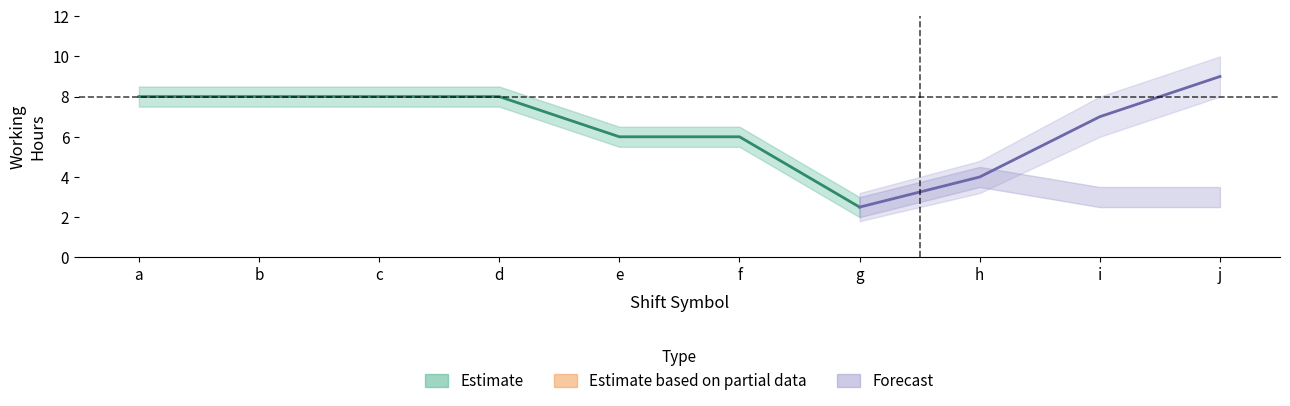

Reading left to right, extract all data points from this chart.

daytime_hours: 8.0	8.0	8.0	8.0	6.0	6.0	2.5	4.0	3.0	3.0
daytime_hours_upper: 8.5	8.5	8.5	8.5	6.5	6.5	3.0	4.5	3.5	3.5
daytime_hours_lower: 7.5	7.5	7.5	7.5	5.5	5.5	2.0	3.5	2.5	2.5
total_hours: 8.0	8.0	8.0	8.0	6.0	6.0	2.5	4.0	7.0	9.0
total_hours_upper: 8.8	8.8	8.8	8.8	6.8	6.8	3.2	4.8	8.0	10.0
total_hours_lower: 7.2	7.2	7.2	7.2	5.2	5.2	1.8	3.2	6.0	8.0